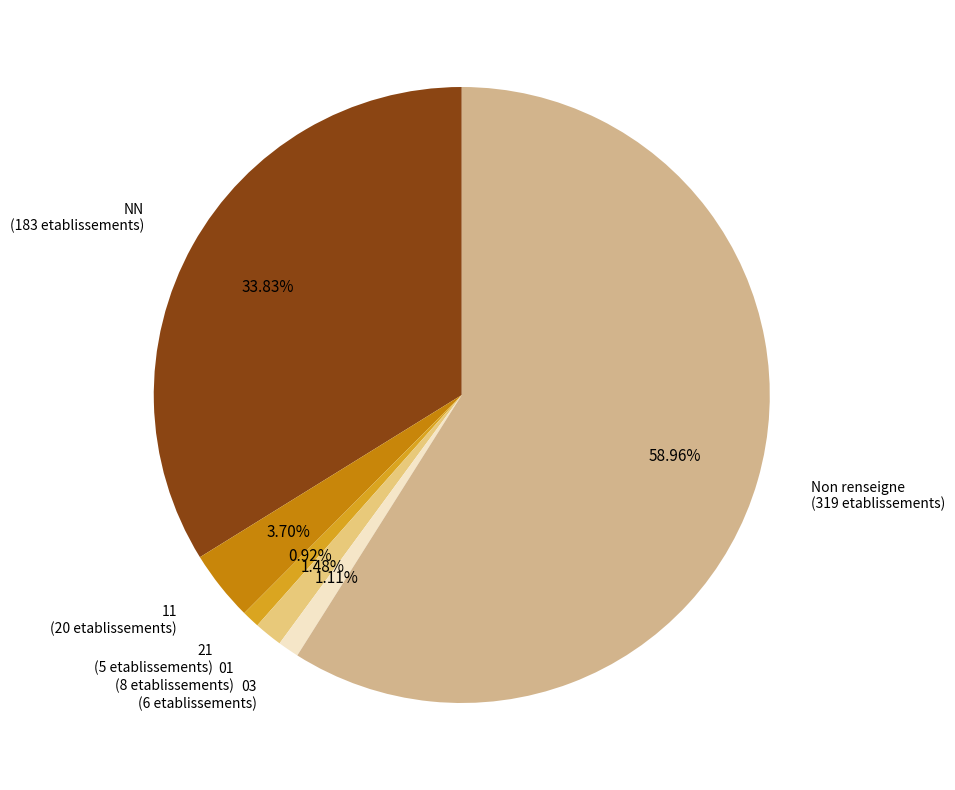

What is the ratio of the value at 01 (8 etablissements) to the value at 21 (5 etablissements)?

1.6